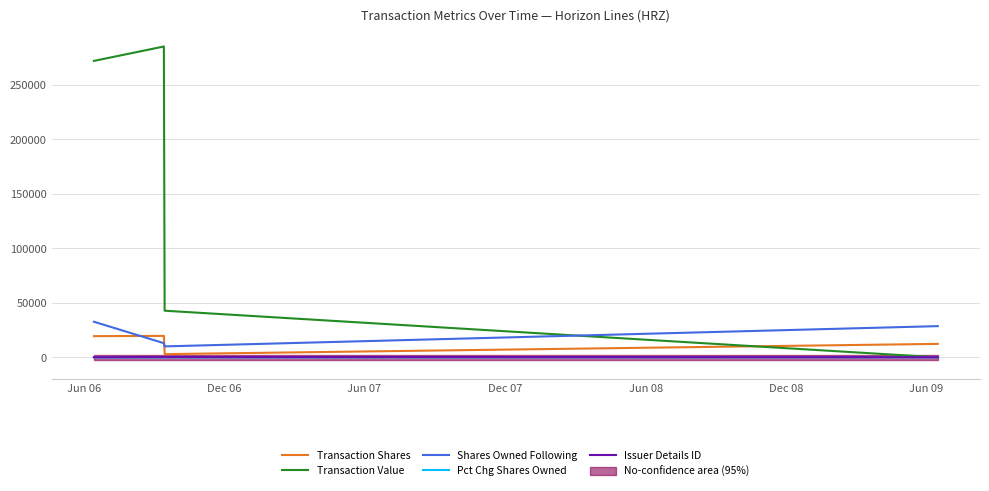

True or false: Pct Chg Shares Owned and Shares Owned Following intersect in this chart.

False